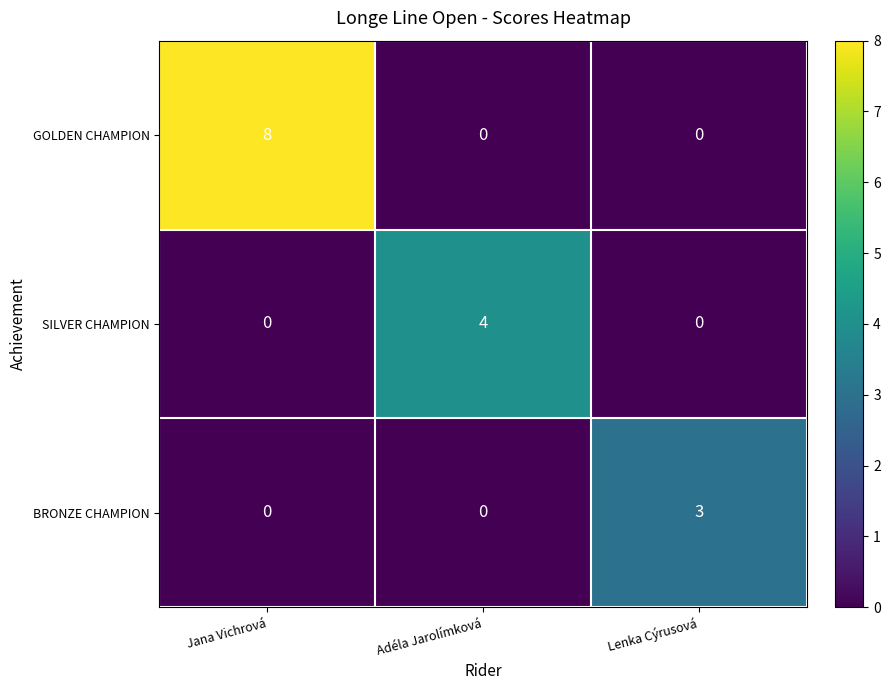

What is the maximum value shown in the chart?

8